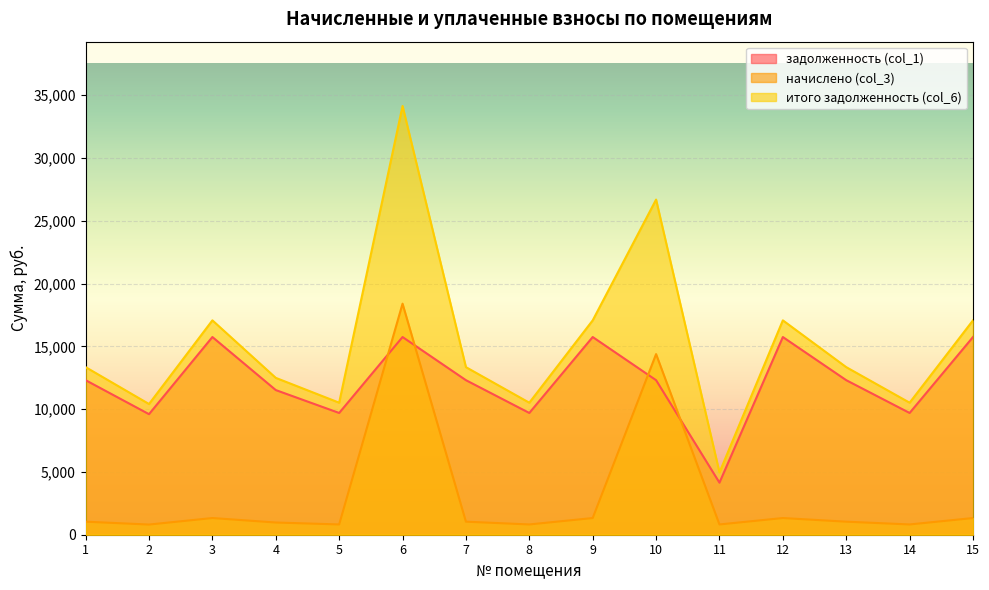

Is it true that задолженность (col_1) equals 20949.6 at 13?

False